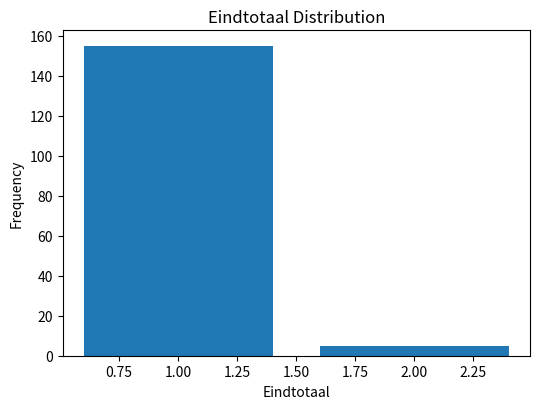

How tall is the bar that spans 1.5 to 2.5 on the x-axis? The values are not printed on the chart, so give them approximately, as read against the axis.

6